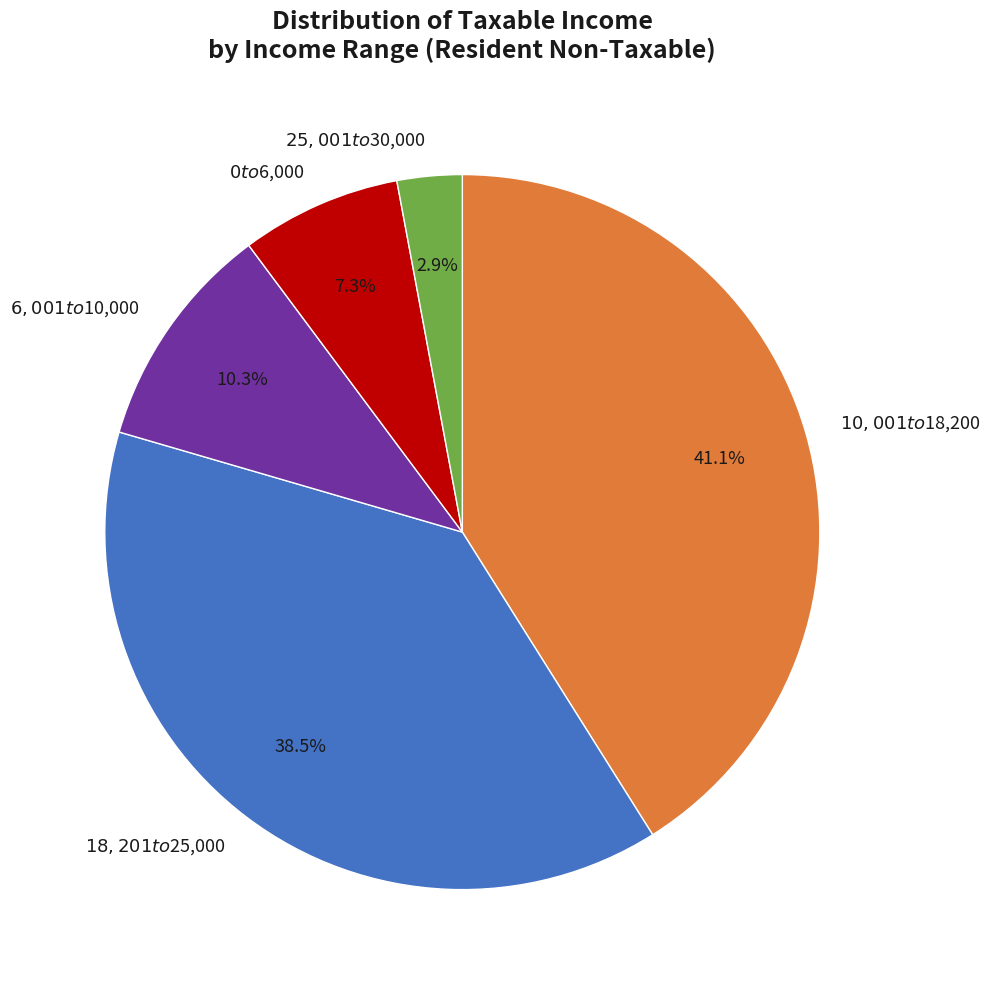

Which has a higher value, $10,001 to $18,200 or $6,001 to $10,000?

$10,001 to $18,200